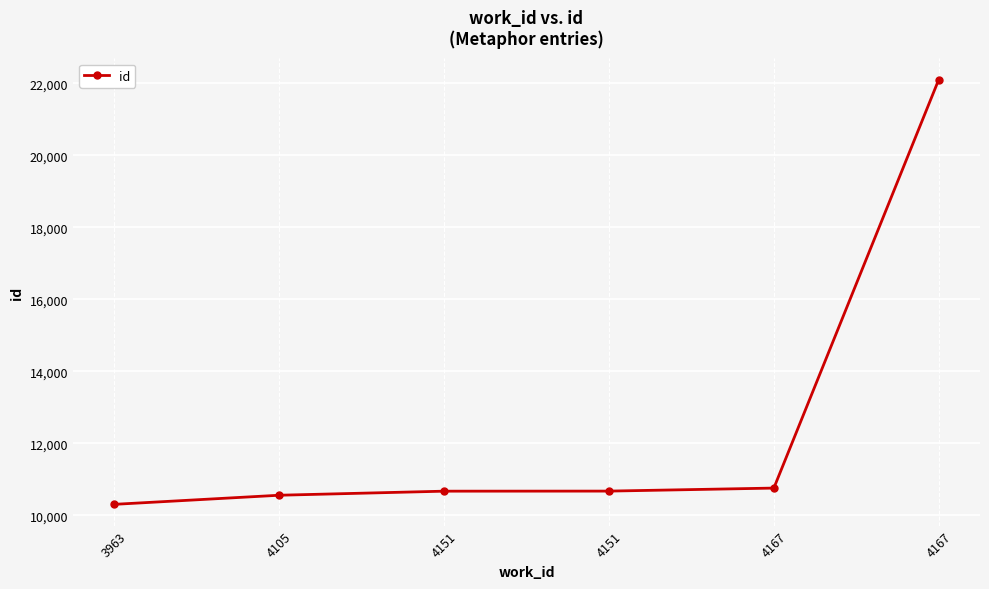

Is this an area chart (filled region under the line)?

No